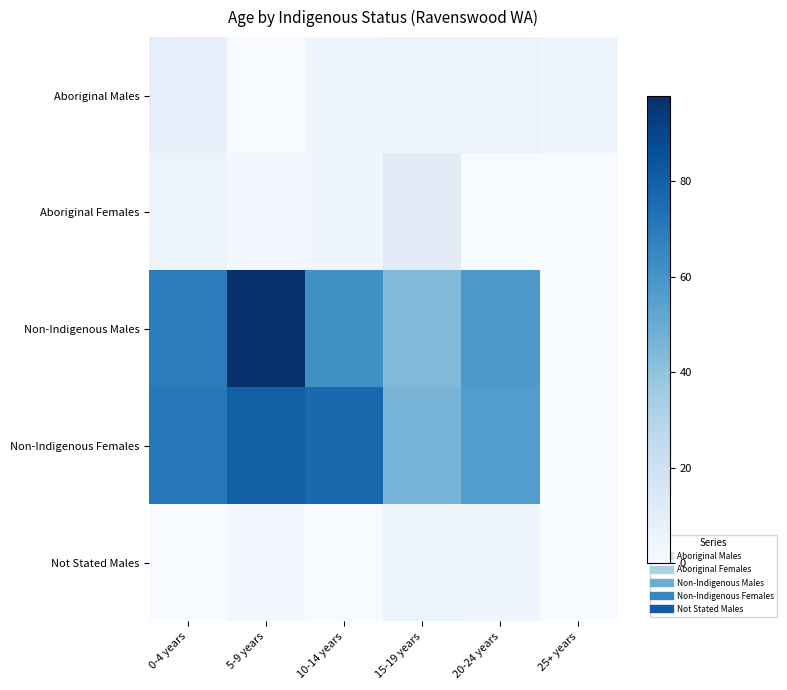

What is the spread (max minus min) of values at 20-24 years?

58